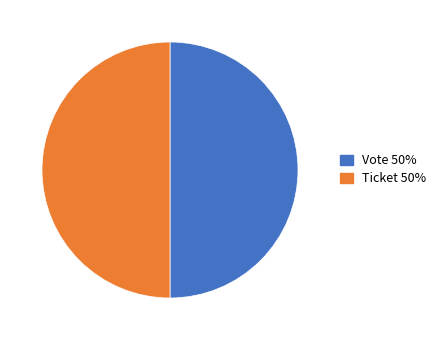

True or false: Vote accounts for 99% of the total.

False